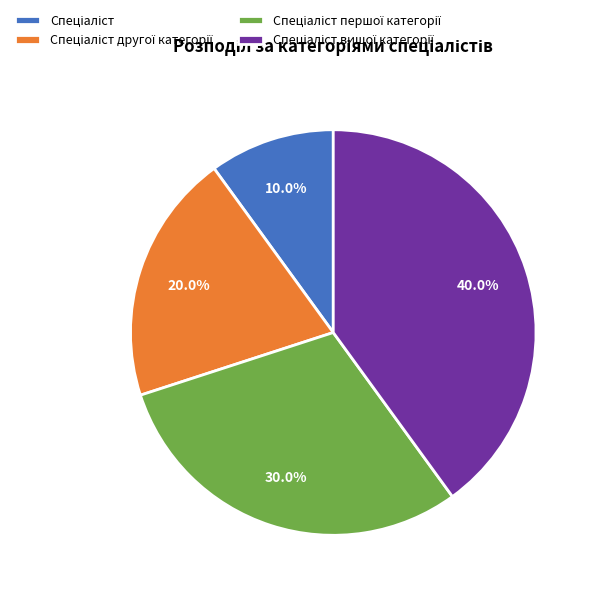

Is there any slice that represents more than half of the pie?

No